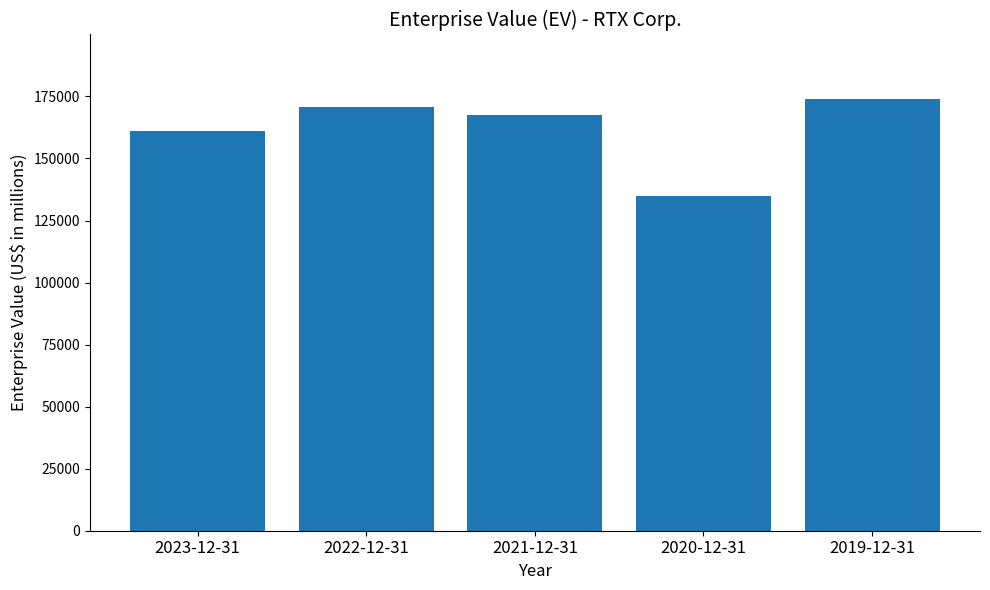

Reading left to right, what are all the values shown in this chart?

161239	170615	167423	134857	173888